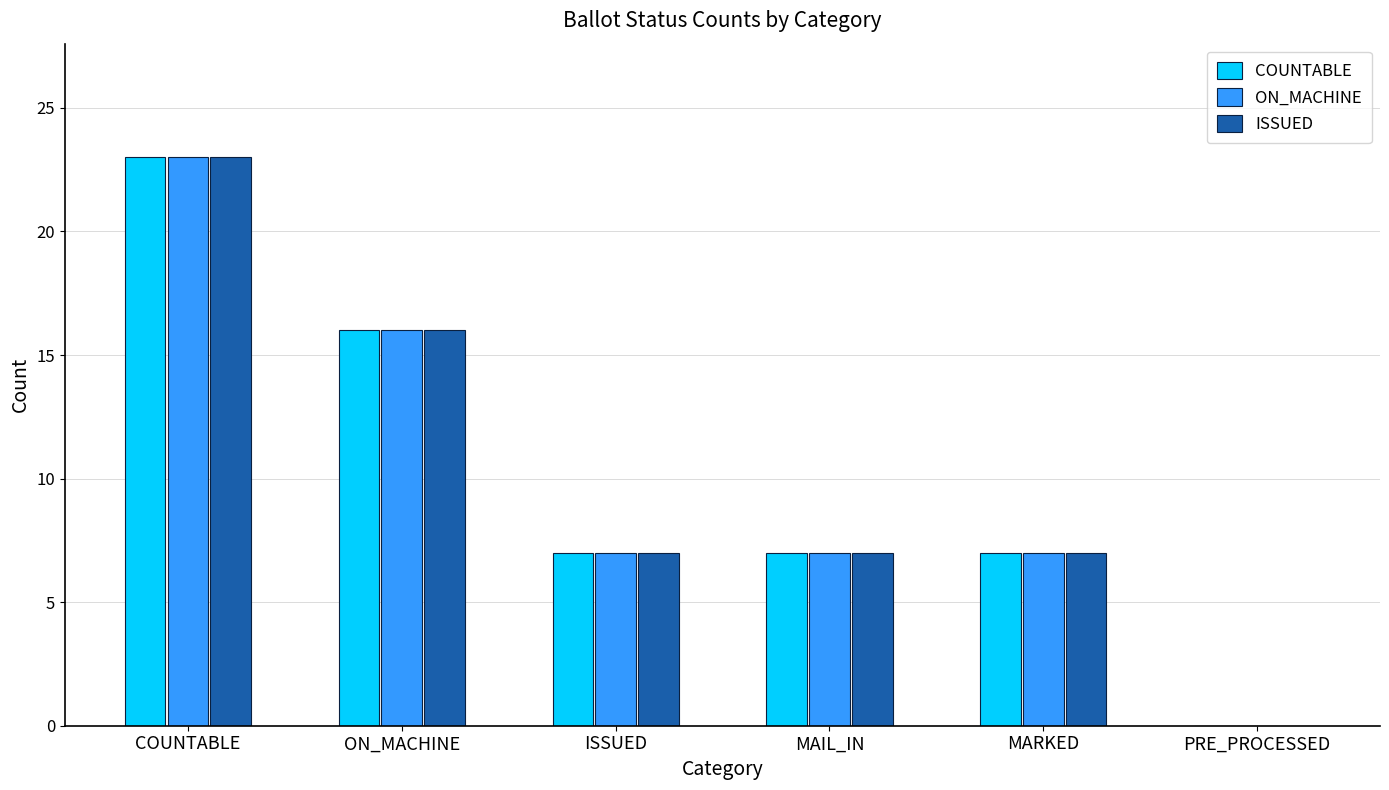

At which category is the sum across all series the highest?

COUNTABLE